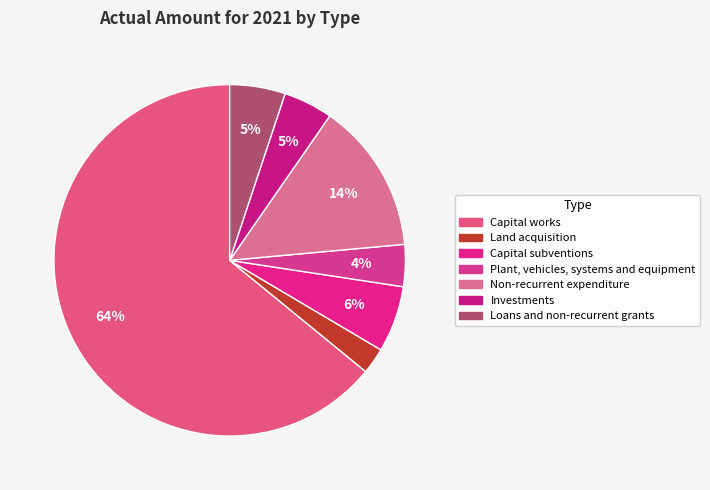

To the nearest percent, what is the difference between the Non-recurrent expenditure and Capital subventions slice percentages?

8%